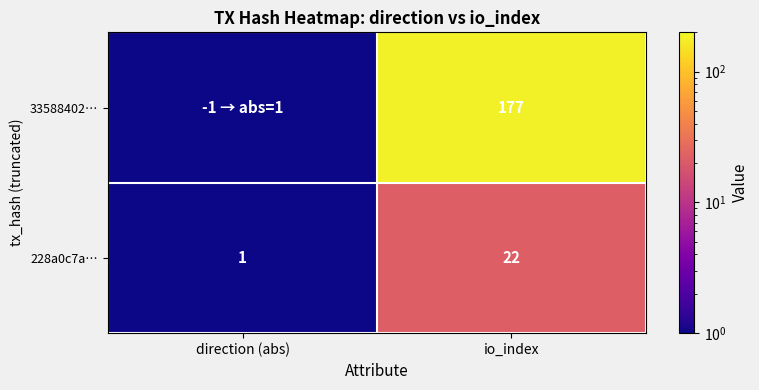

At which label is 228a0c7a… closest to 11?

direction (abs)